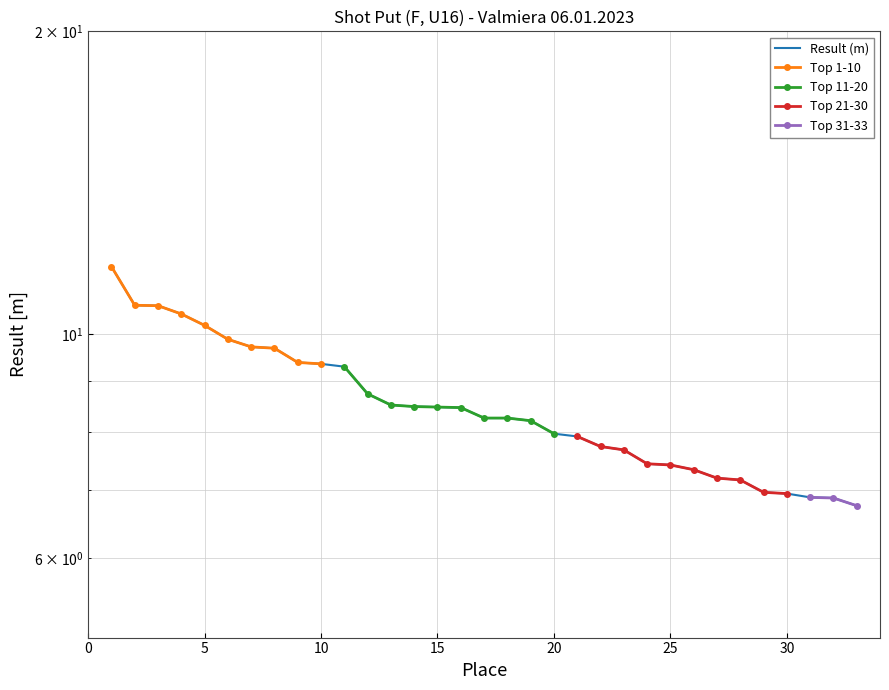

True or false: Place 1-10 has a value of 5.6 at 5.

False